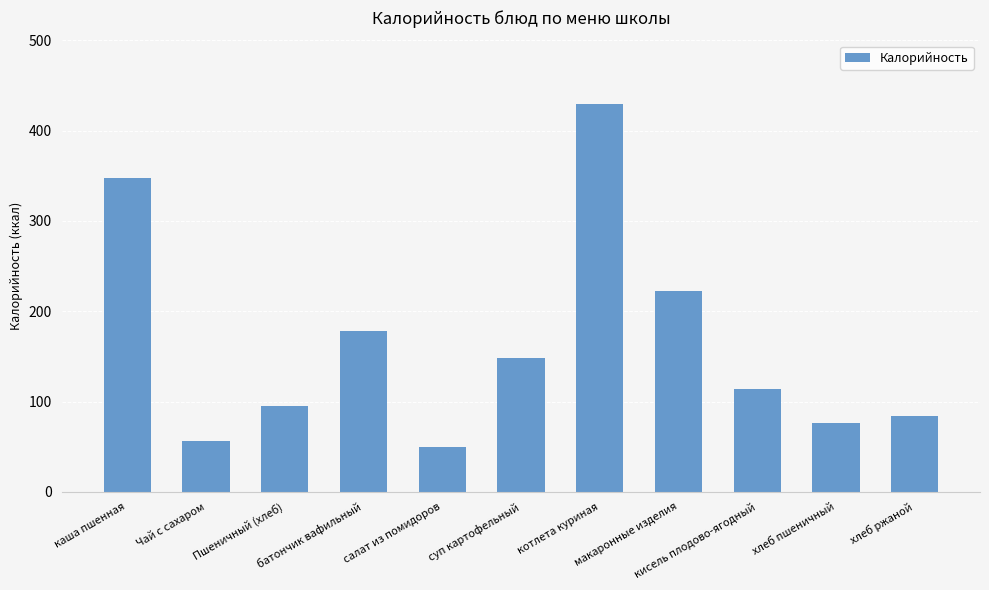

What is the value of the 9th bar from the left?

114